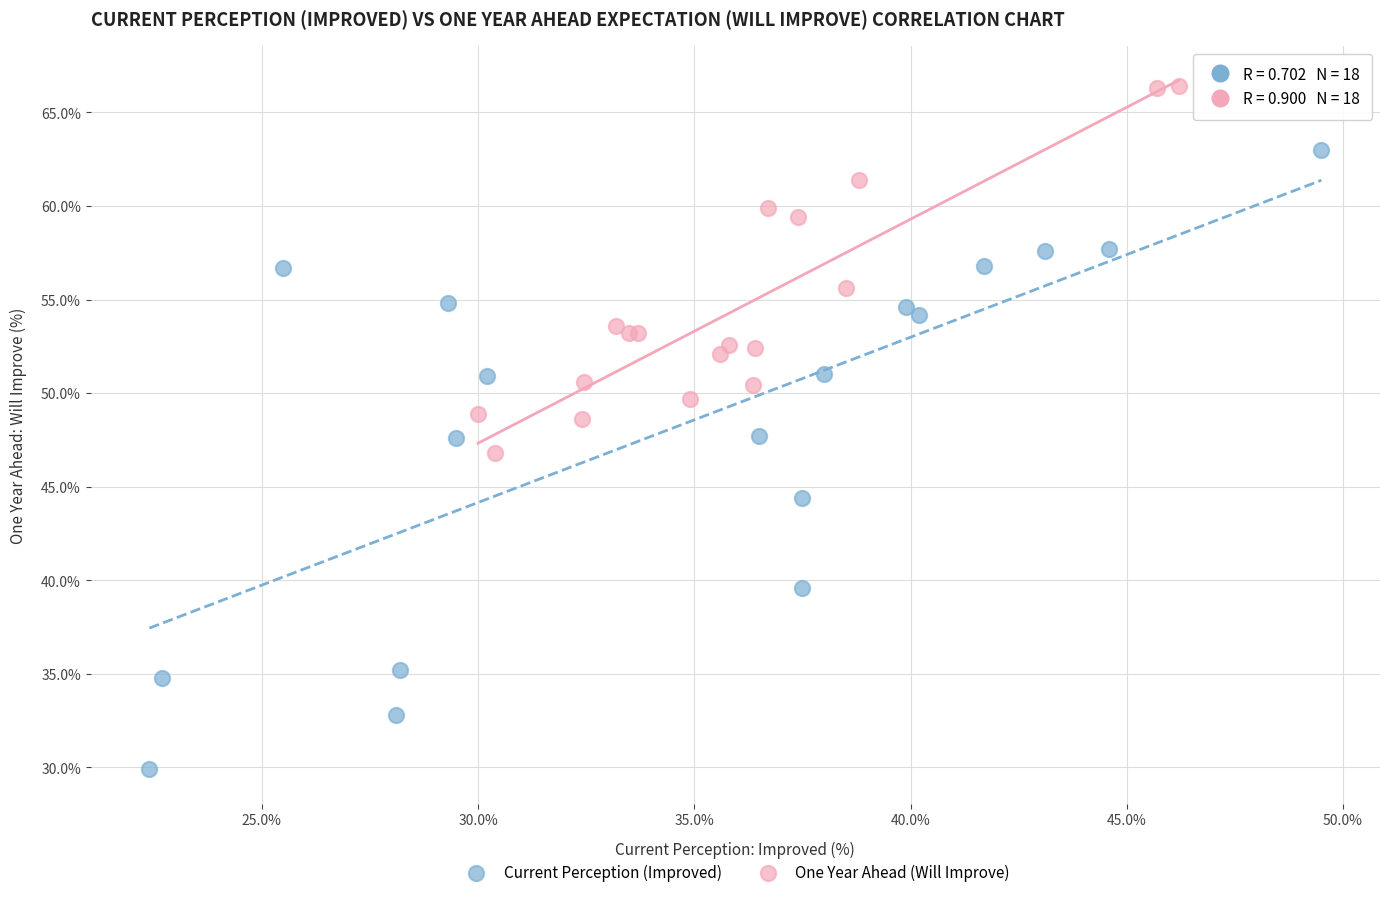

What are all the series names shown in the legend?

Current Perception (Improved), One Year Ahead (Will Improve)